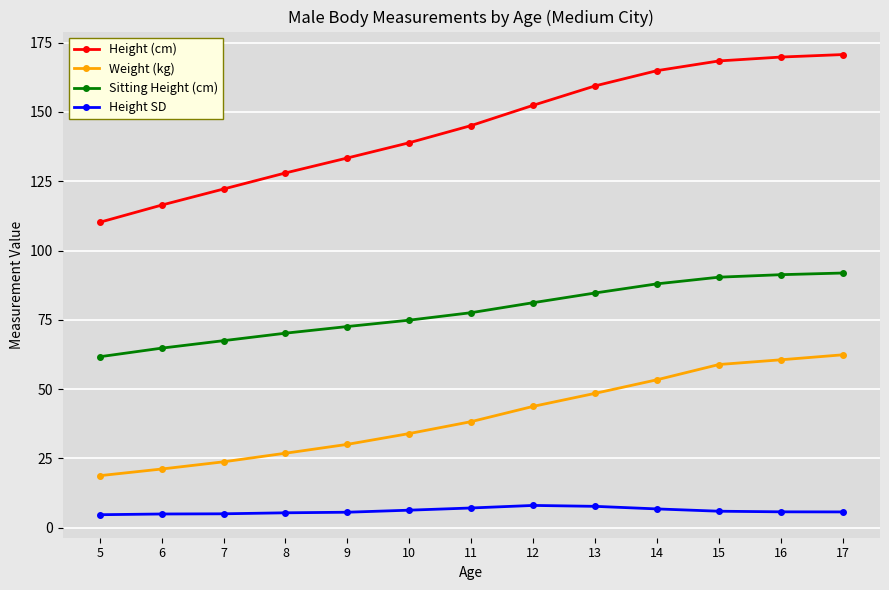

Rank the series at 8 from lowest to highest value.

Height SD, Weight (kg), Sitting Height (cm), Height (cm)